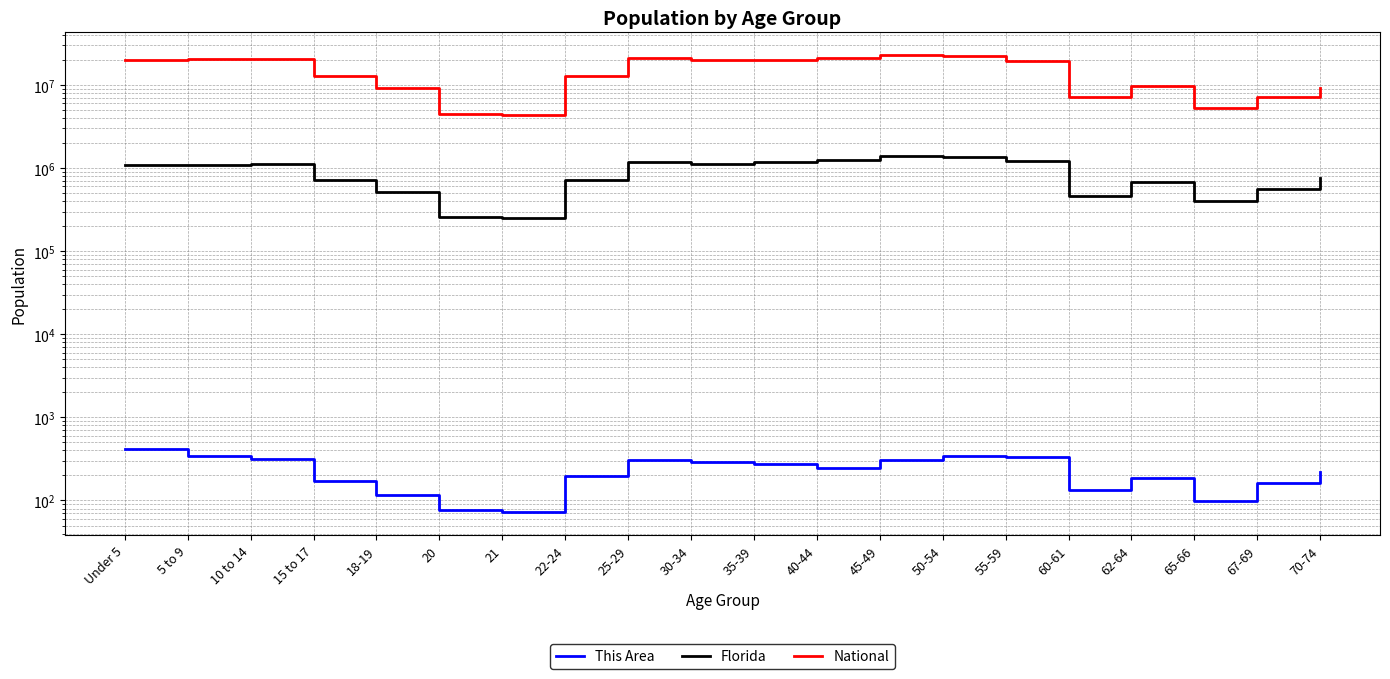

At which label does Florida first exceed 1073506?

5 to 9